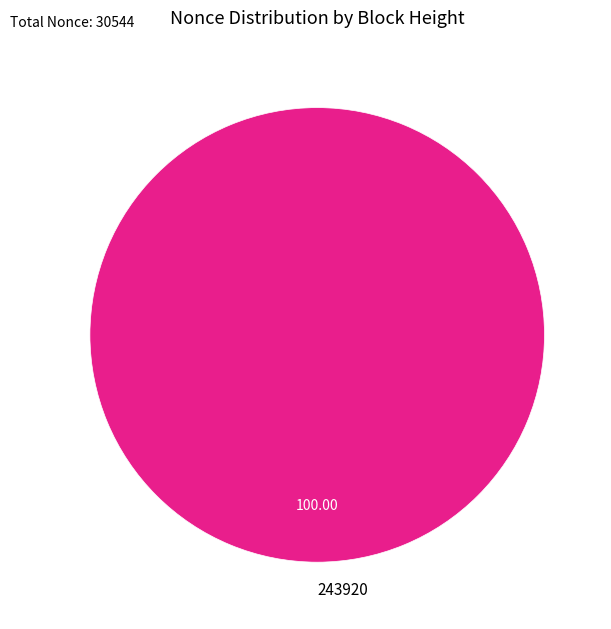

Rank the categories by value from highest to lowest.

243920